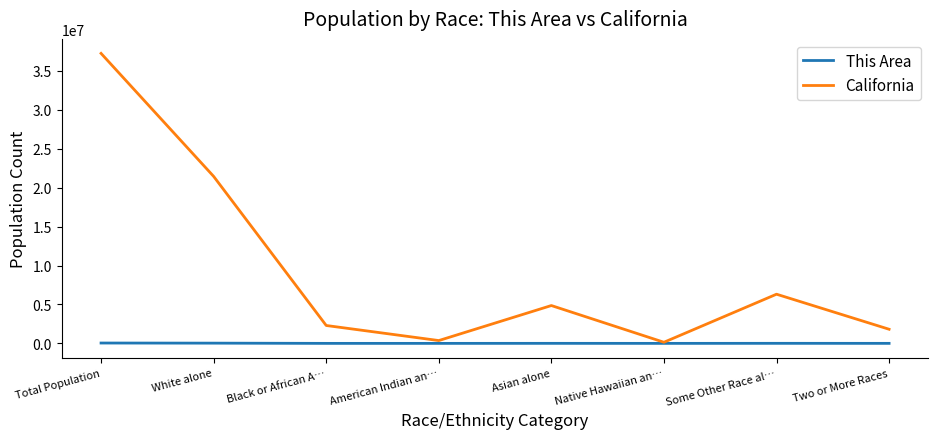

What is the total value across all series at Native Hawaiian an…?

144542